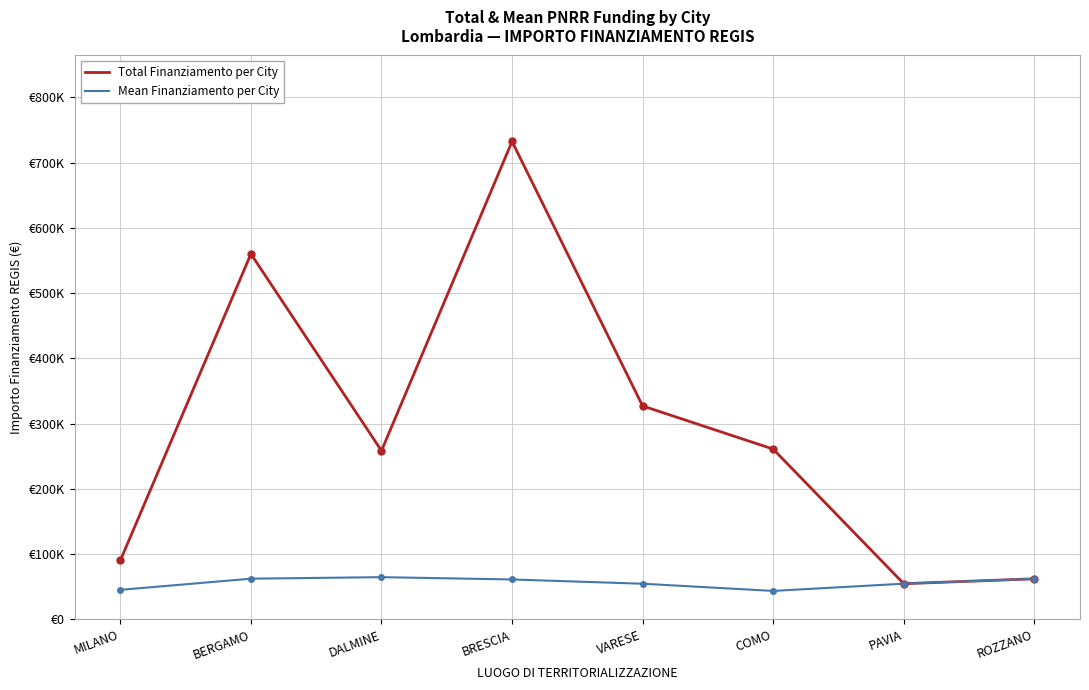

What are all the series names shown in the legend?

Total Finanziamento per City, Mean Finanziamento per City